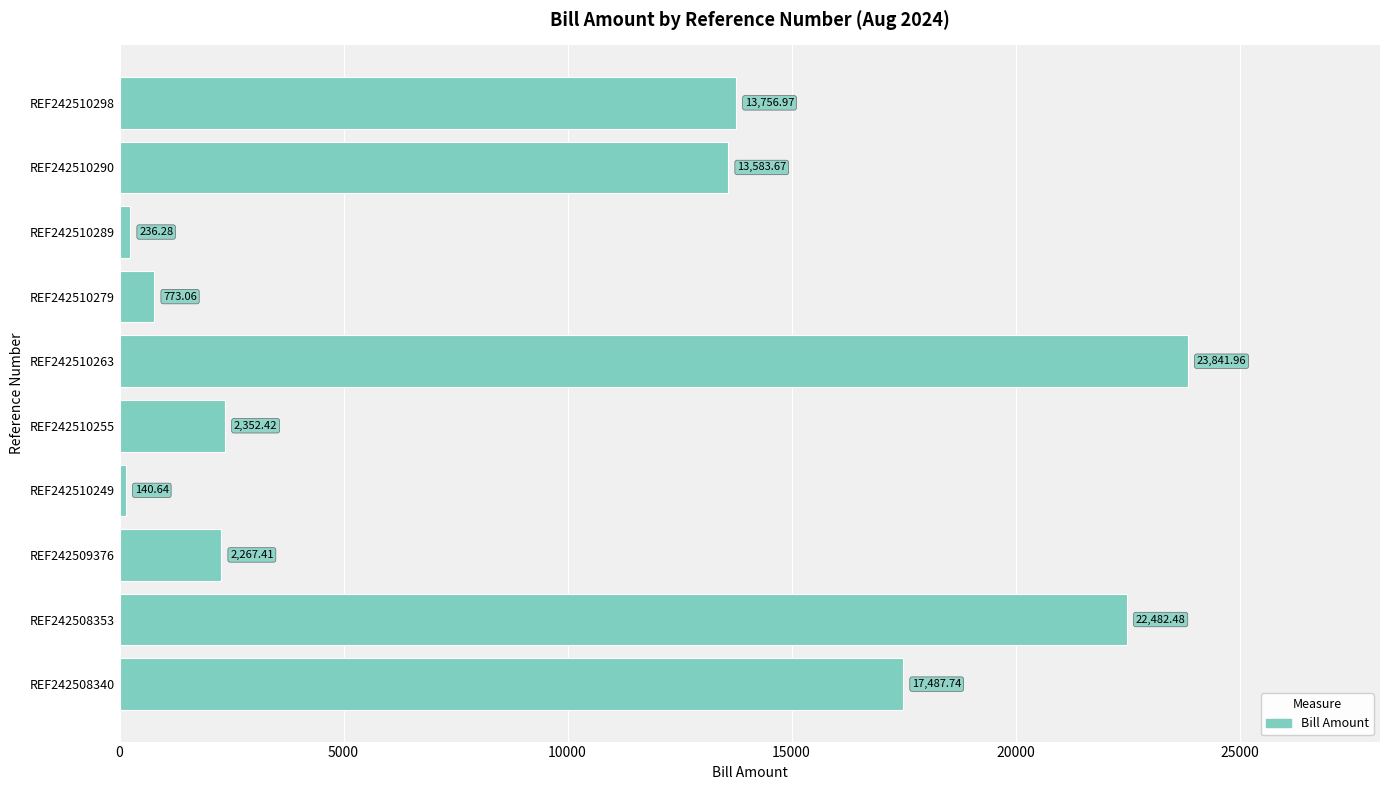

What is the sum of all values?

96922.6